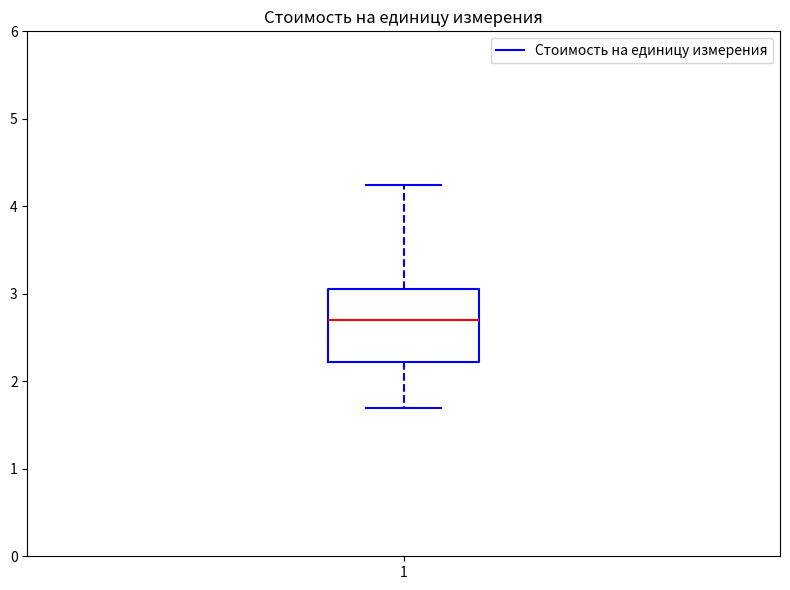

Where does the upper whisker of the box at x = 1 end on the y-axis? The values are not printed on the chart, so give them approximately, as read against the axis.

4.2